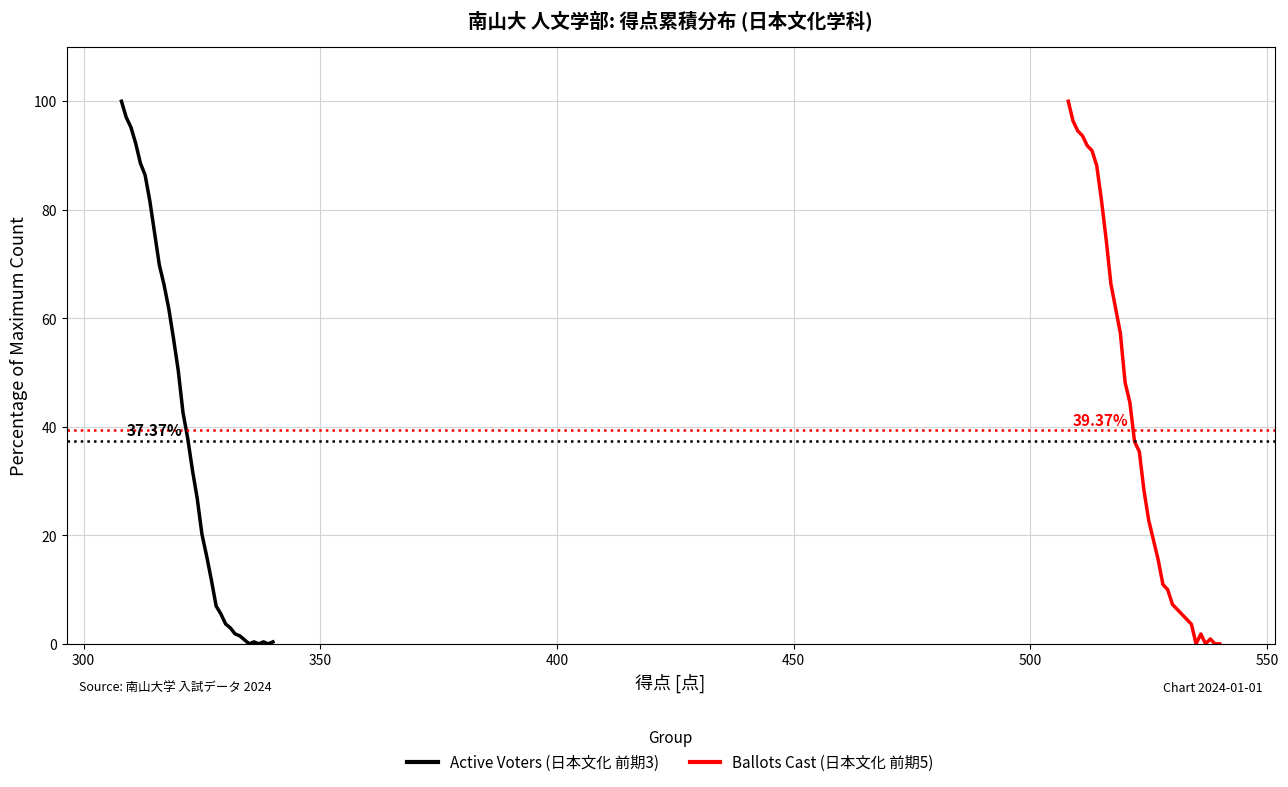

Which series ends up on top after the final intersection of Ballots Cast (日本文化 前期5) and Active Voters (日本文化 前期3)?

Active Voters (日本文化 前期3)